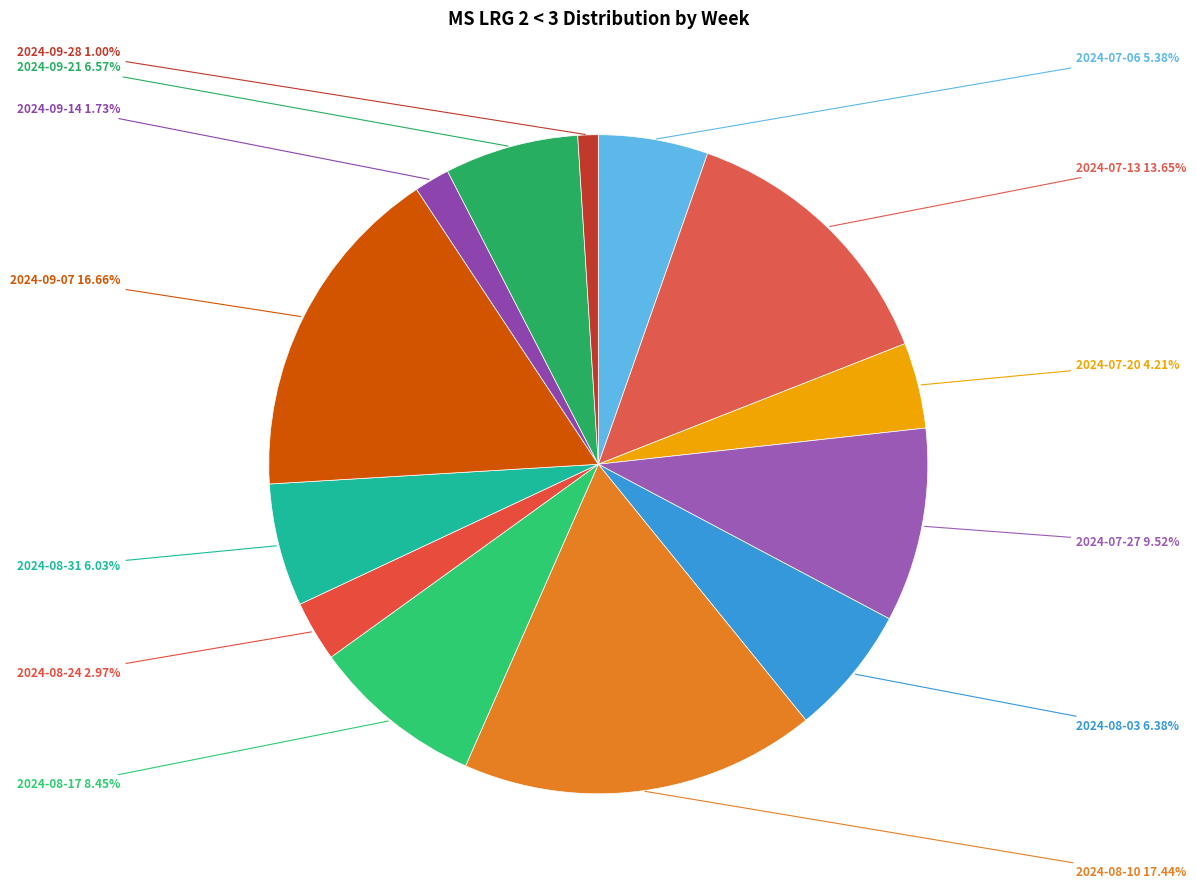

Does 2024-09-21 account for over 50% of the chart?

No